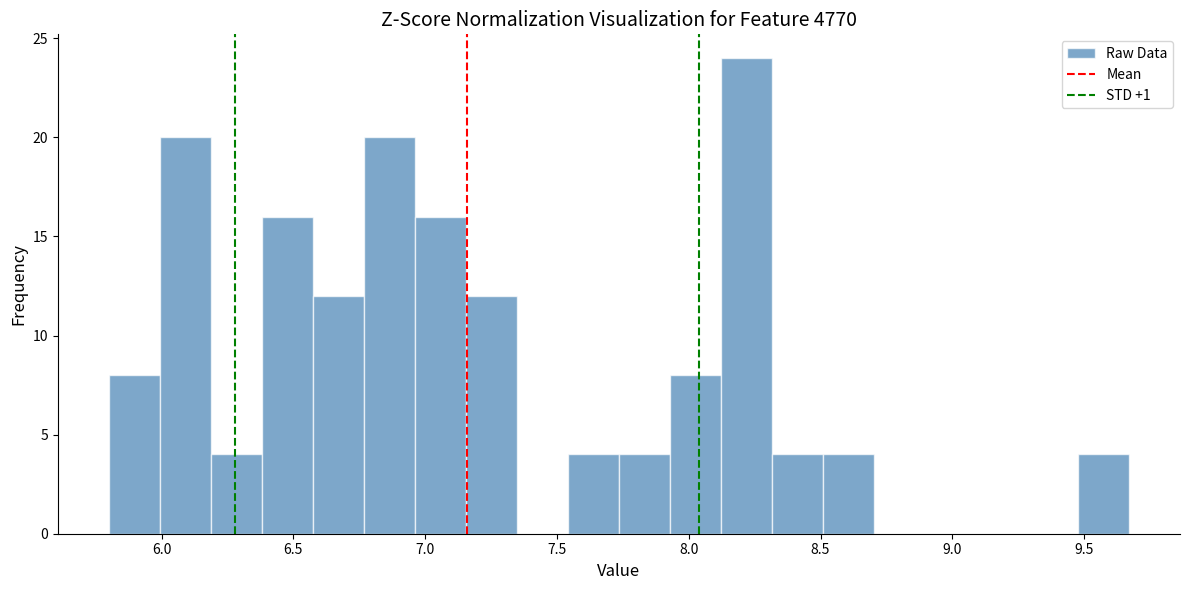

Around what value on the x-axis is the tallest bar? Give the approximate position of its centre, as read against the axis.

8.20